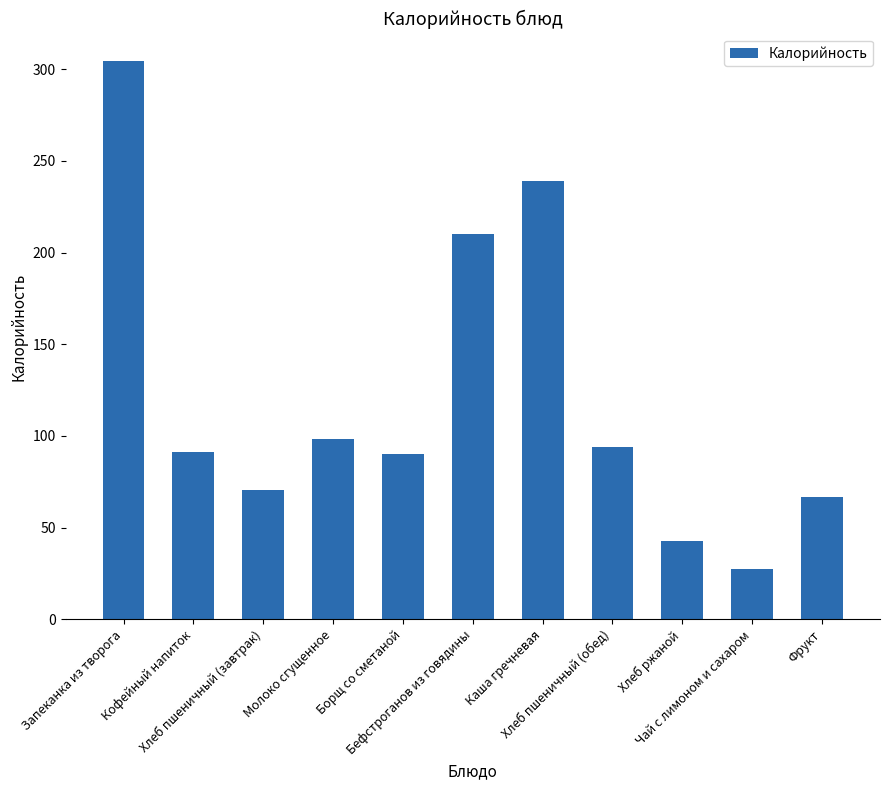

What is the difference between the maximum and minimum values?

276.9